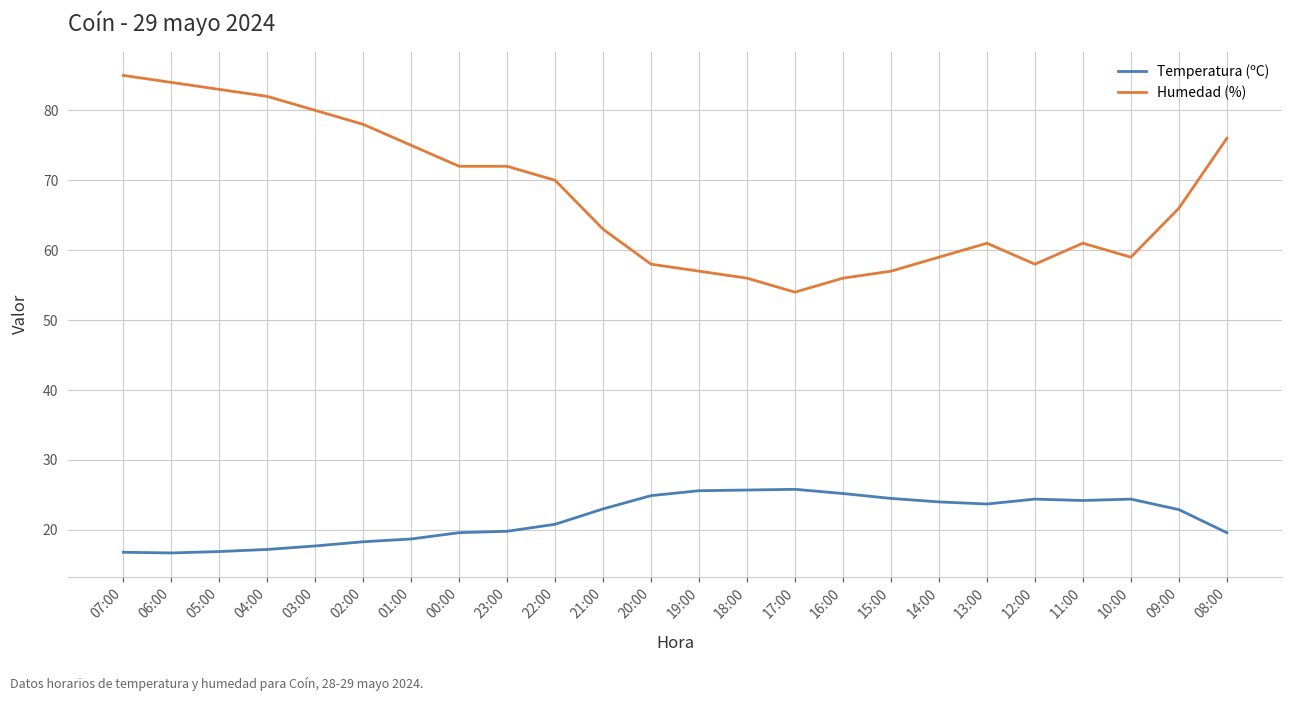

Which series has the largest range (max minus min)?

Humedad (%)